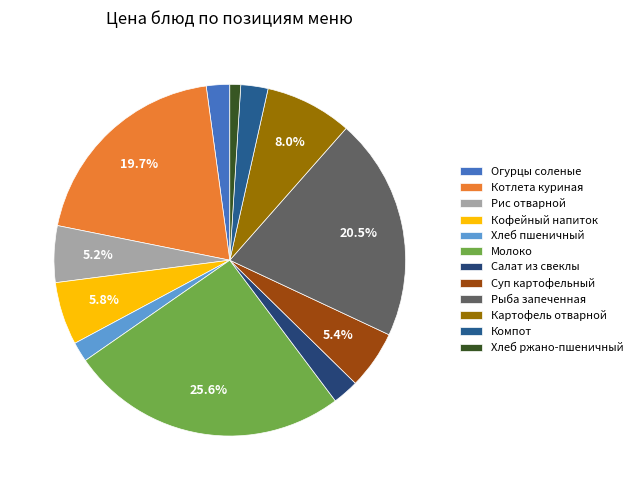

Rank the categories by value from highest to lowest.

Молоко, Рыба запеченная, Котлета куриная, Картофель отварной, Кофейный напиток, Суп картофельный, Рис отварной, Компот, Салат из свеклы, Огурцы соленые, Хлеб пшеничный, Хлеб ржано-пшеничный